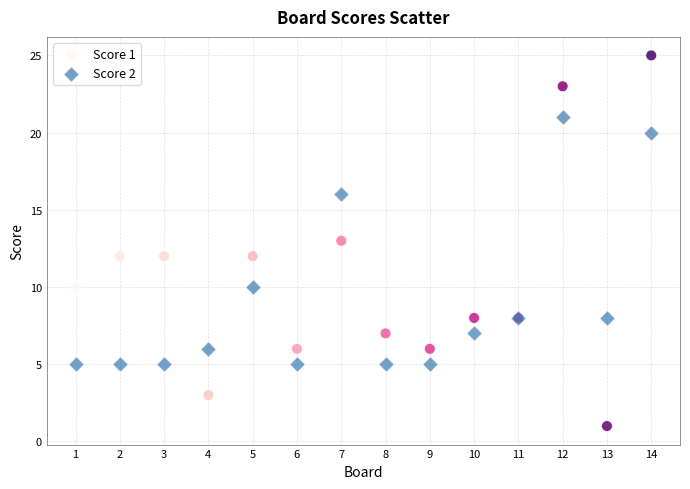

Which series contains the highest Y value?

Score 1